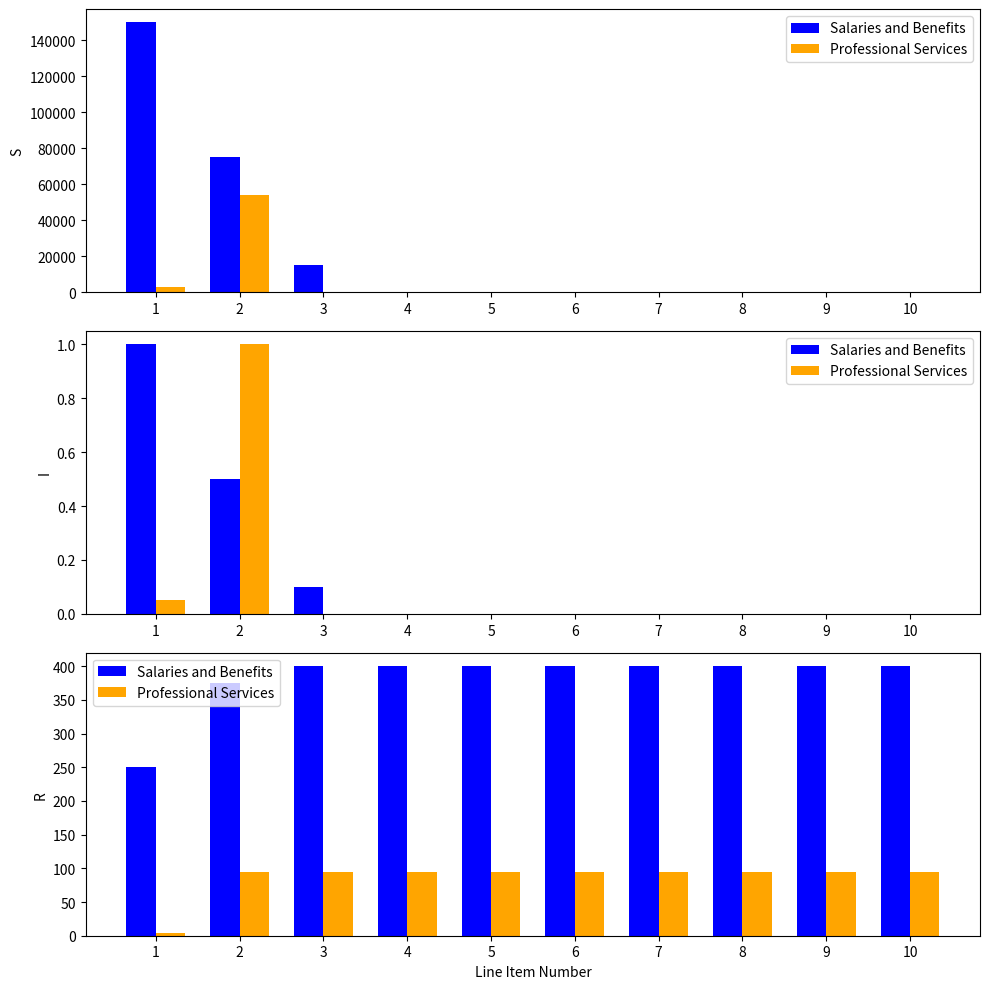

What are all the series names shown in the legend?

Salaries and Benefits, Professional Services